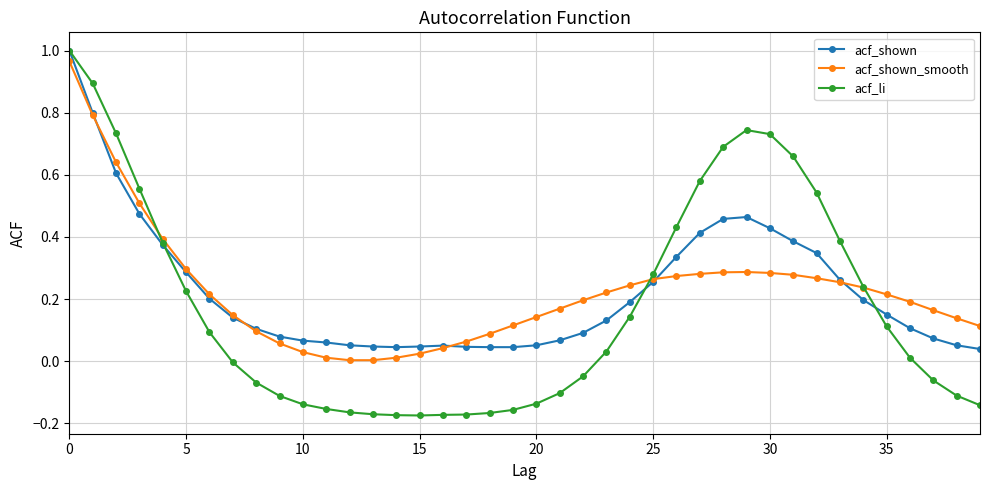

Which series has the largest range (max minus min)?

acf_li